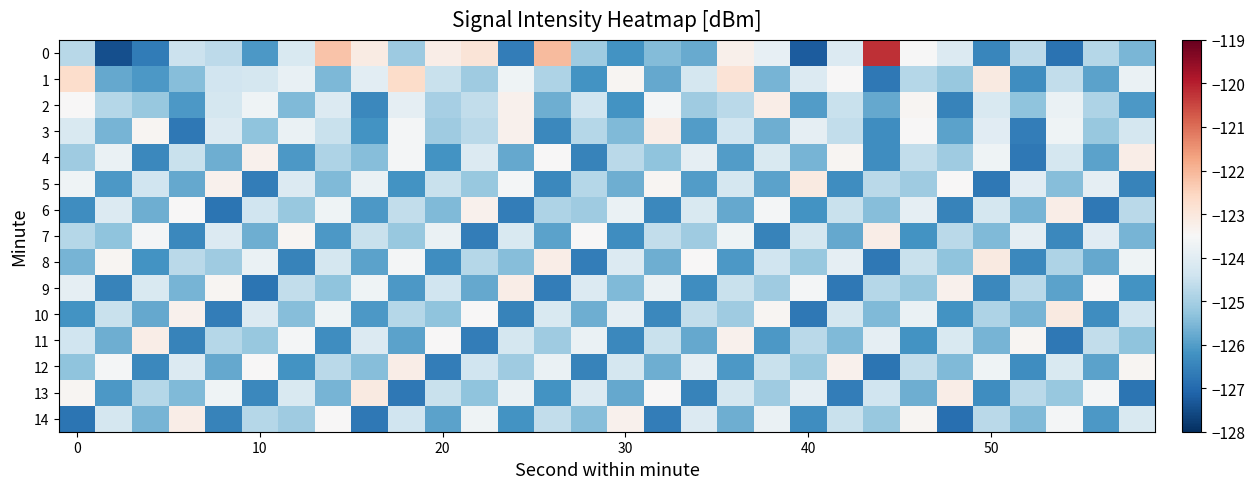

What is the maximum value shown in the chart?

-120.2